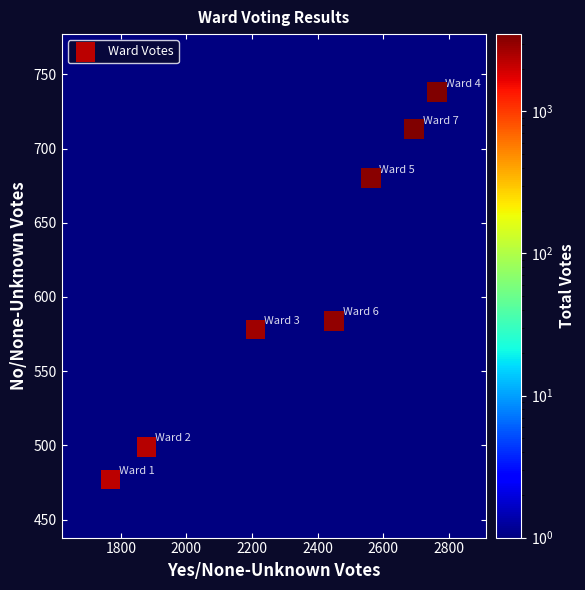

What is the average X value?

2333